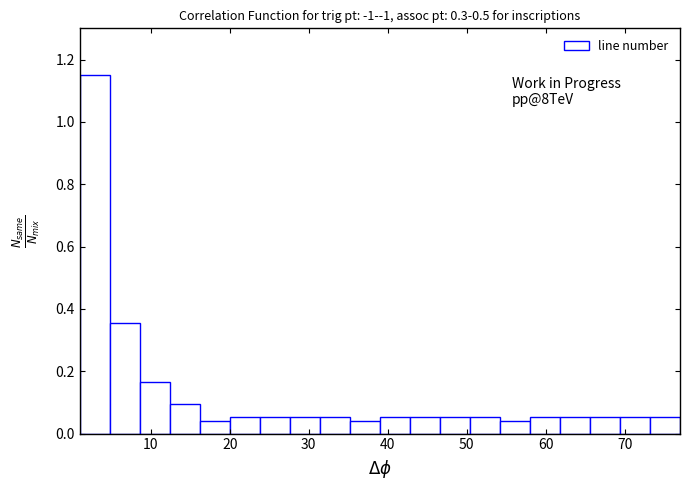

Read against the x-axis, roughly where is the centre of the tallest bar?

3